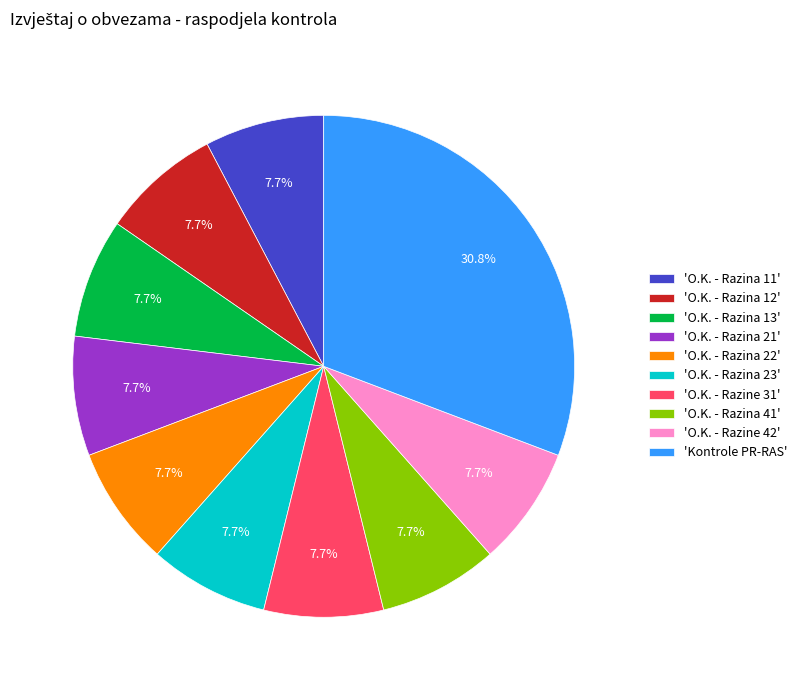

How many segments does this pie chart have?

10